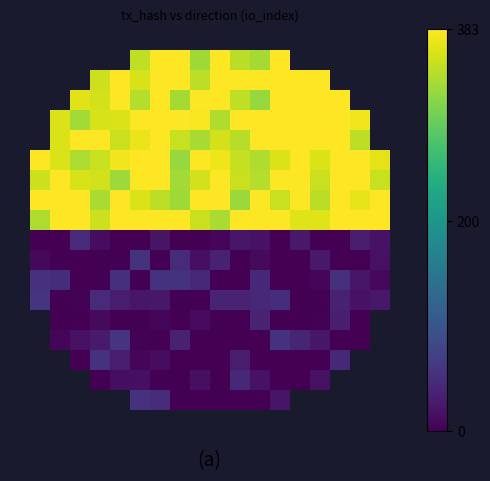

At which category does the chart reach its minimum across all series?

1